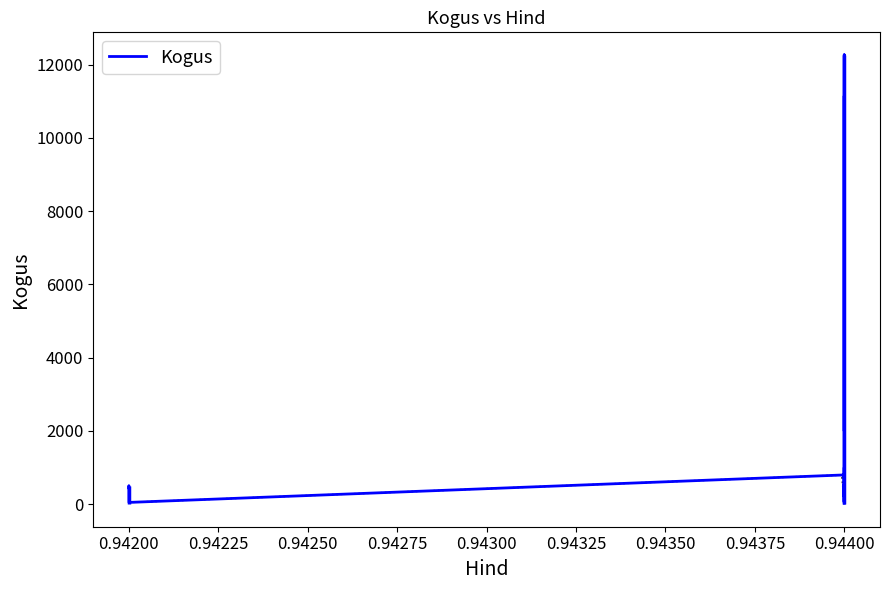

How many interior local valleys (lower than both neighbors) does the data have?

5